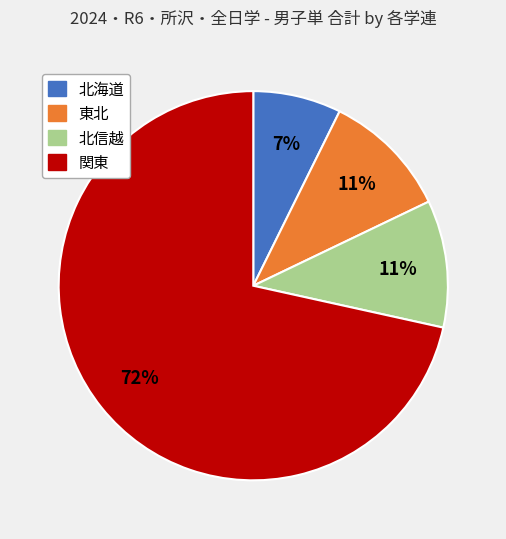

What percentage is the 北海道 slice, to the nearest percent?

7%